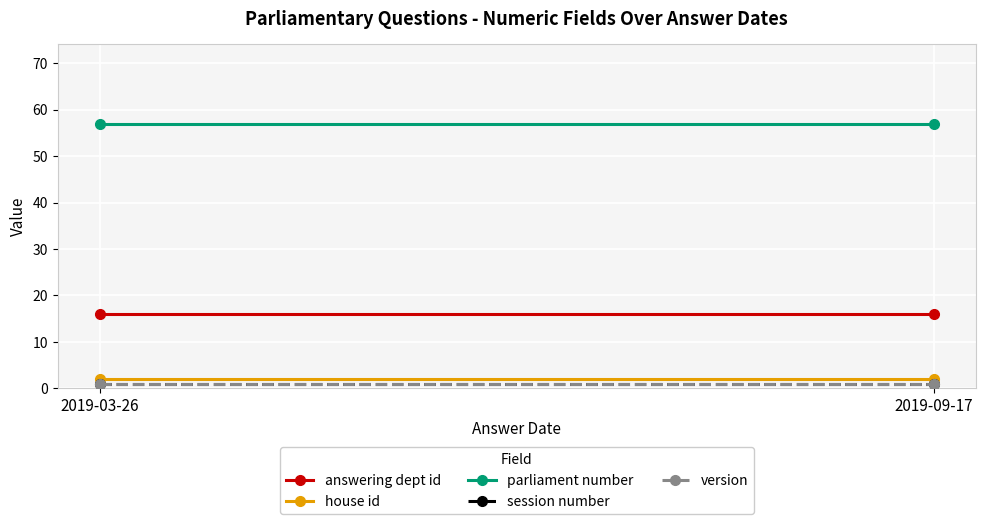

What is the minimum value shown in the chart?

1